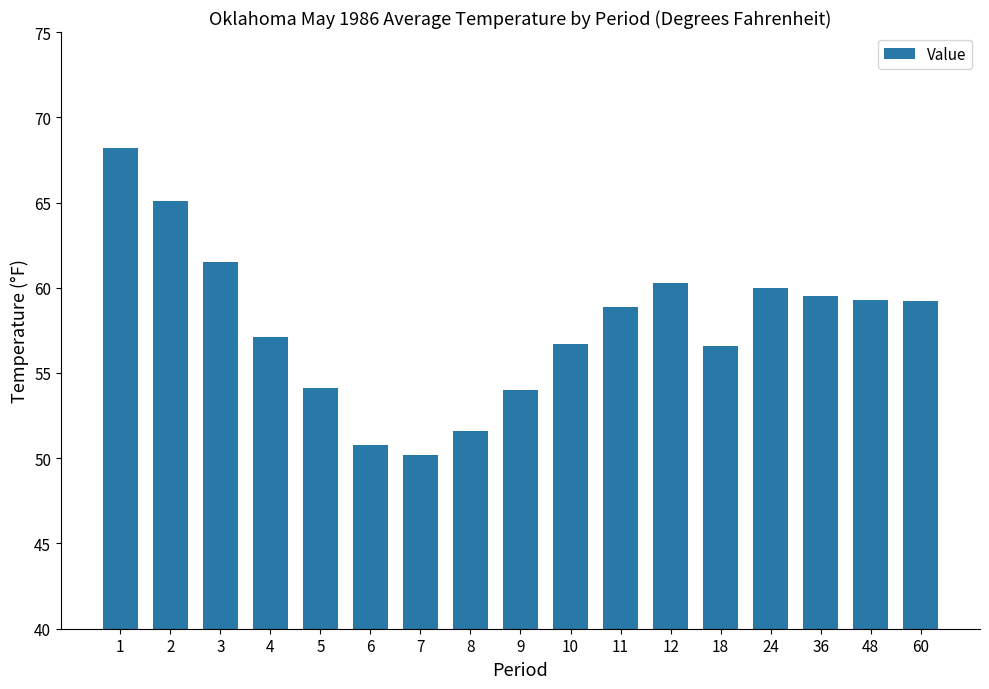

How many values are below 58?

8